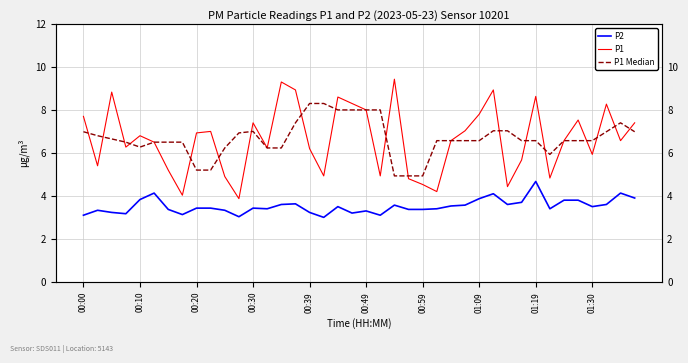

True or false: P2 and P1 Median cross at least once.

False